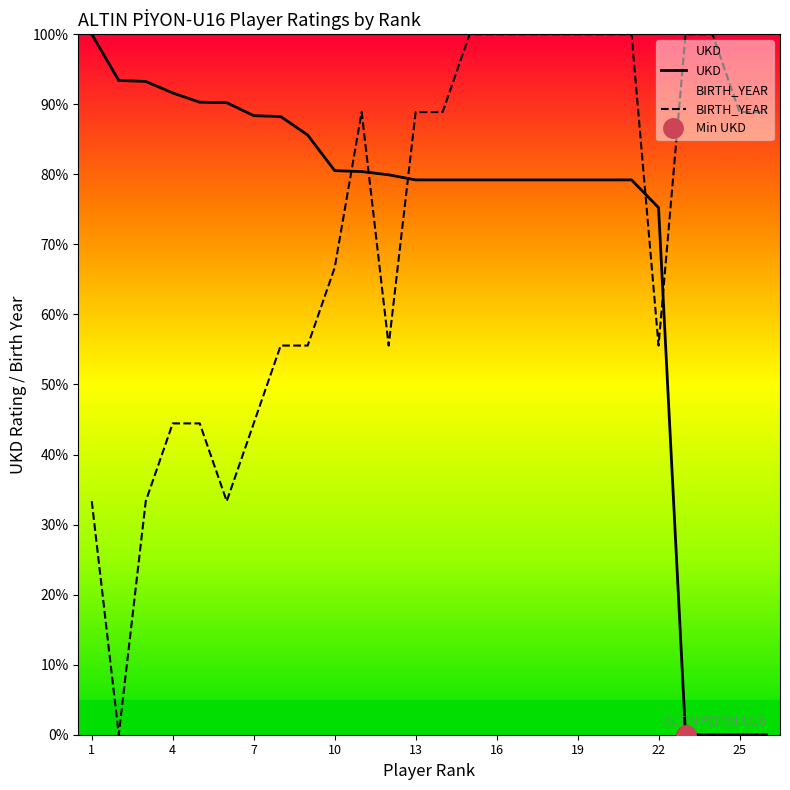

True or false: UKD and BIRTH_YEAR intersect in this chart.

True